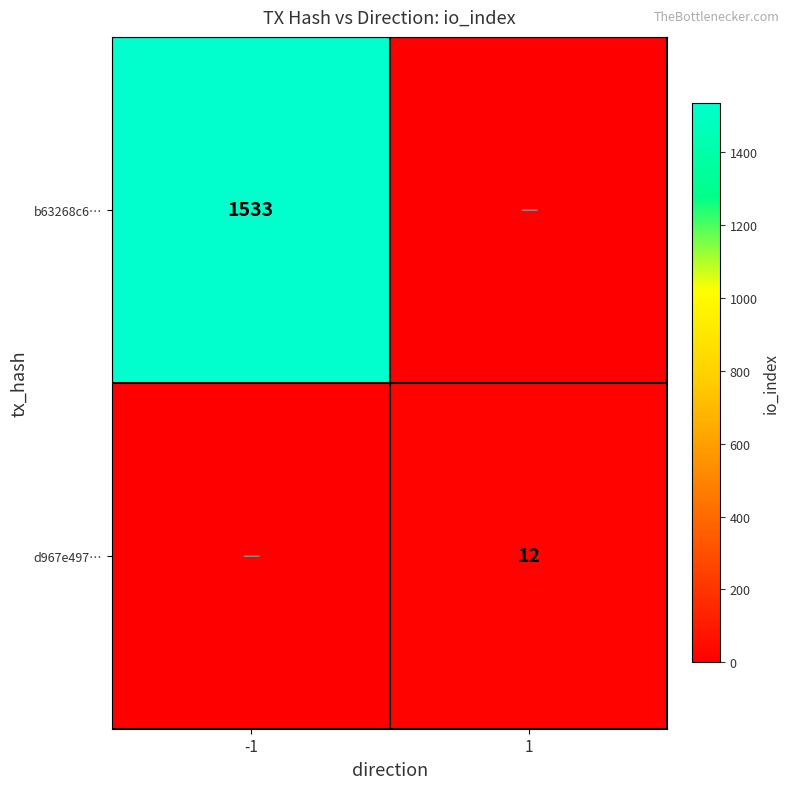

Is it true that d967e497… equals 12 at 1?

True